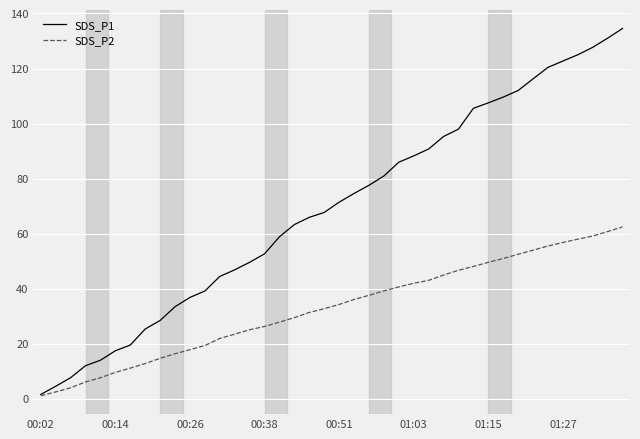

Which series has the largest range (max minus min)?

SDS_P1